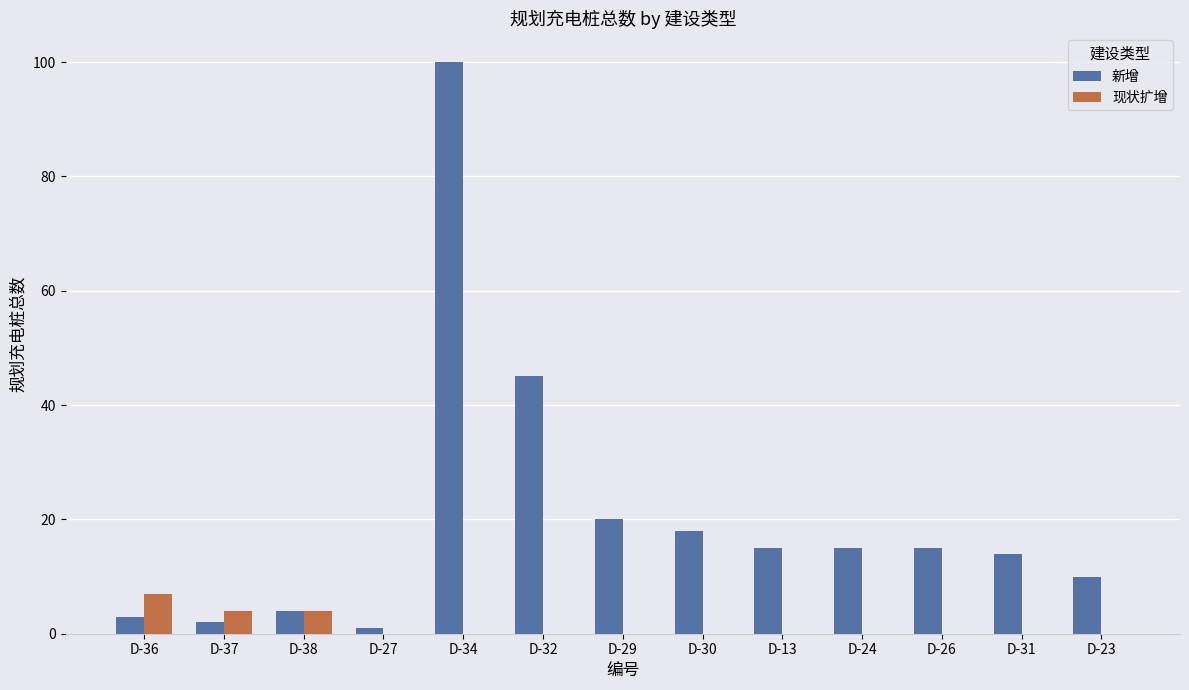

What is the highest value of the 现状扩增 series?

7